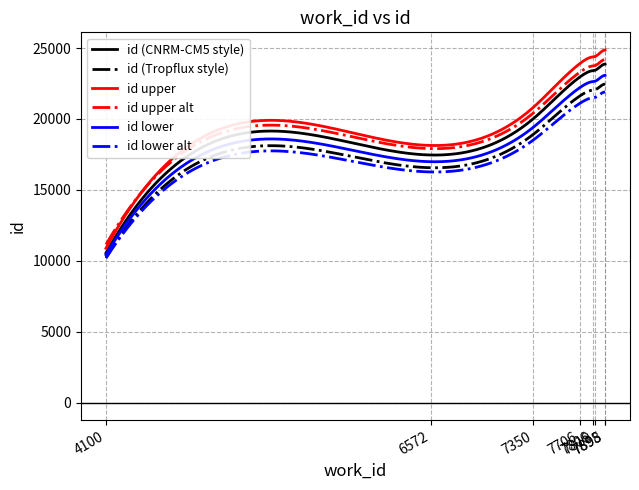

Which series has the widest spread of values?

id upper